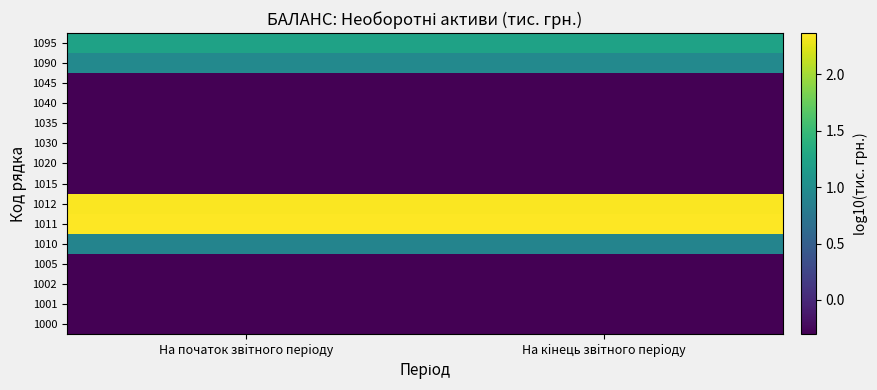

What is the total value across all series at На початок звiтного перiоду?

4.8